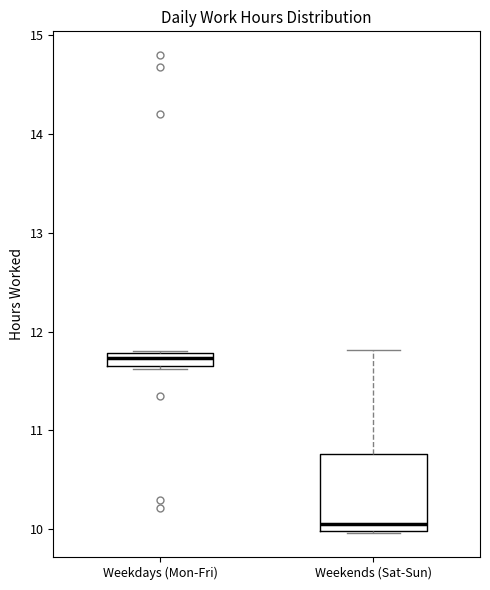

Which box has the highest median line?

Weekdays (Mon-Fri)